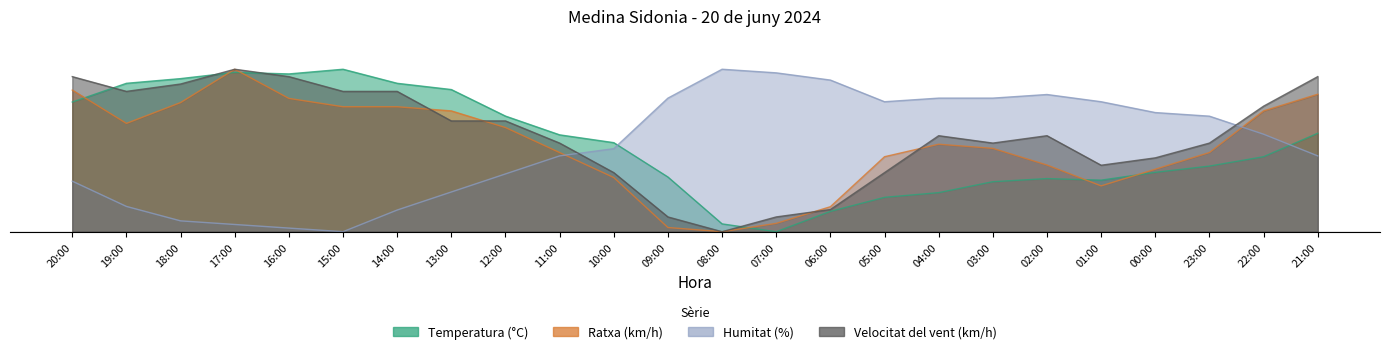

Where is the first local maximum for Humitat (%)?

08:00